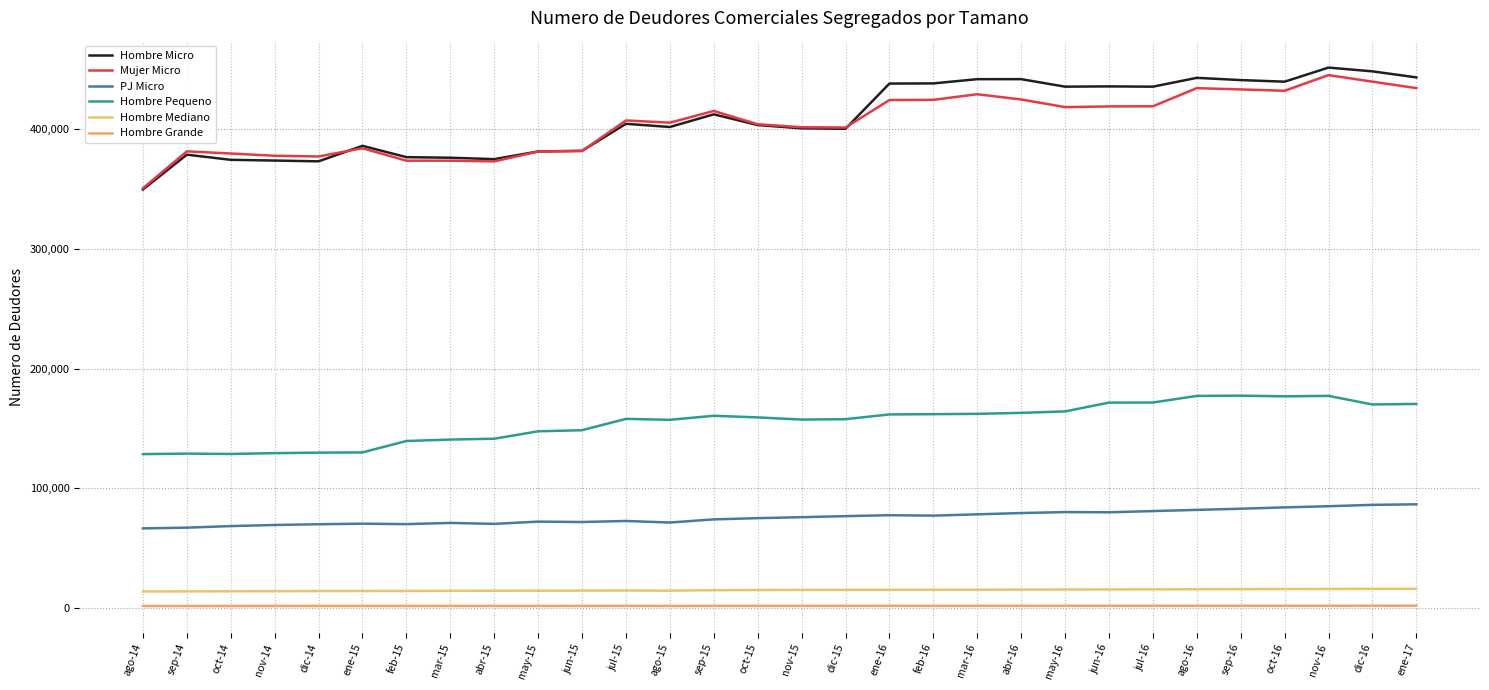

What is the sum of all Hombre Pequeno values?

4645235